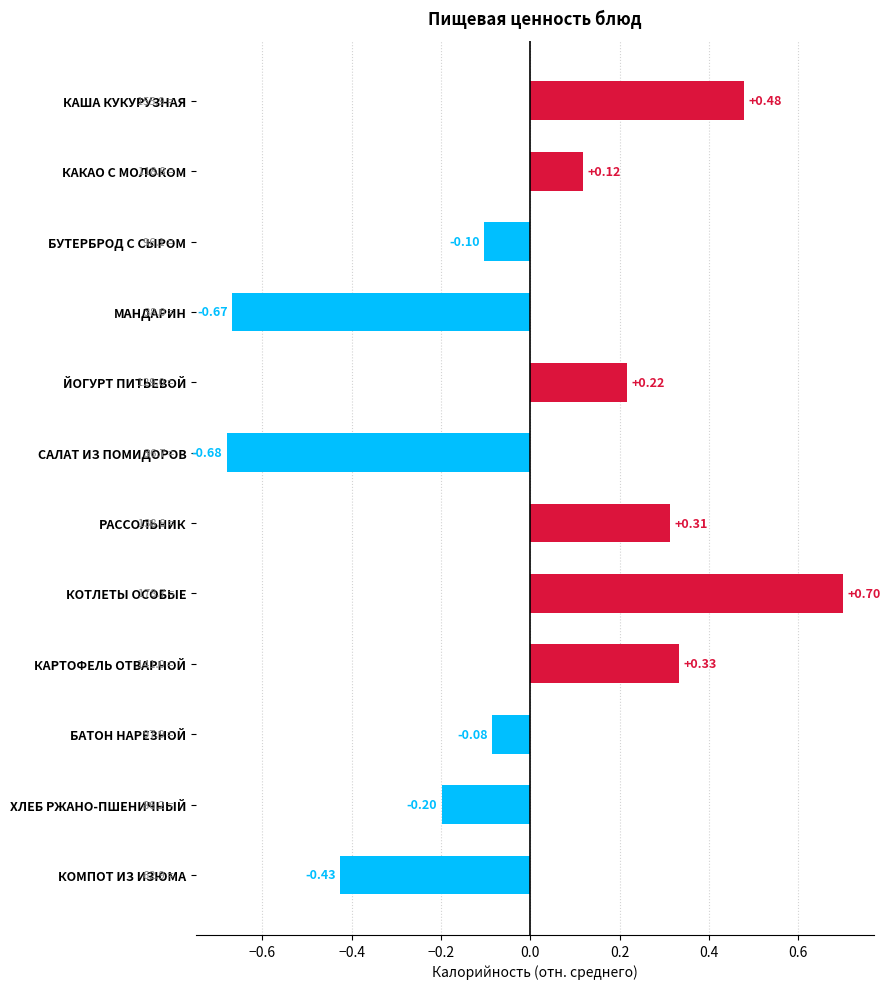

At which label is the value closest to 0?

БАТОН НАРЕЗНОЙ